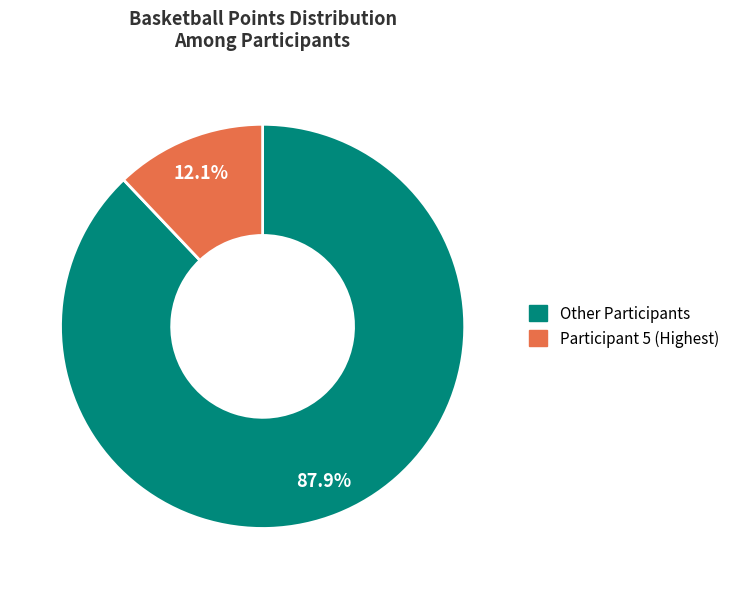

Does any single category account for the majority?

Yes